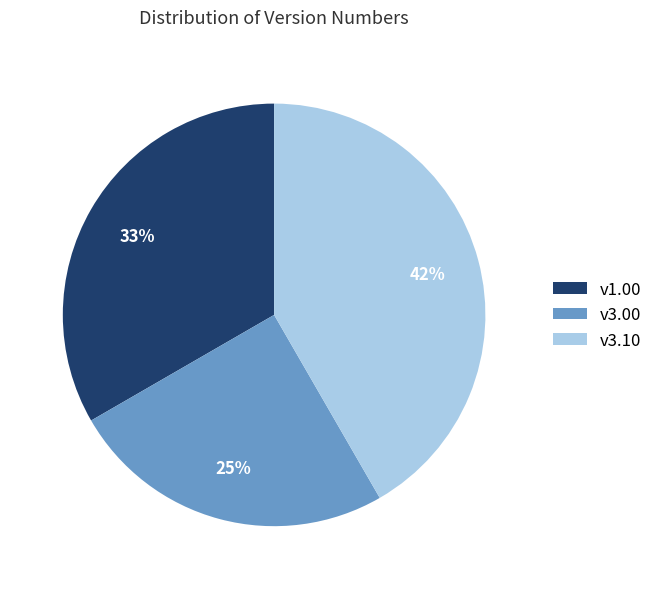

Is it true that v1.00 is 33% of the pie?

True